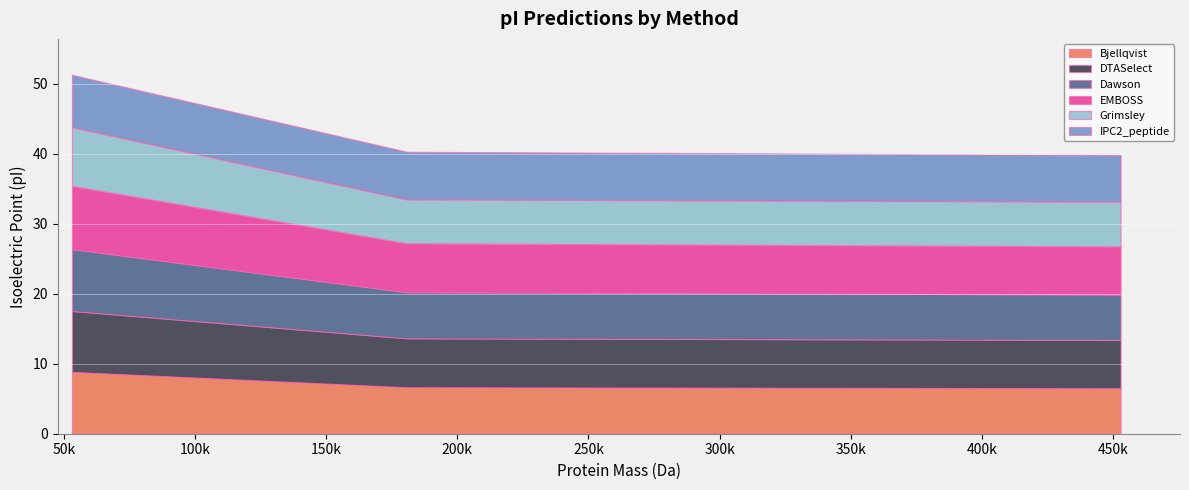

What are all the series names shown in the legend?

Bjellqvist, DTASelect, Dawson, EMBOSS, Grimsley, IPC2_peptide